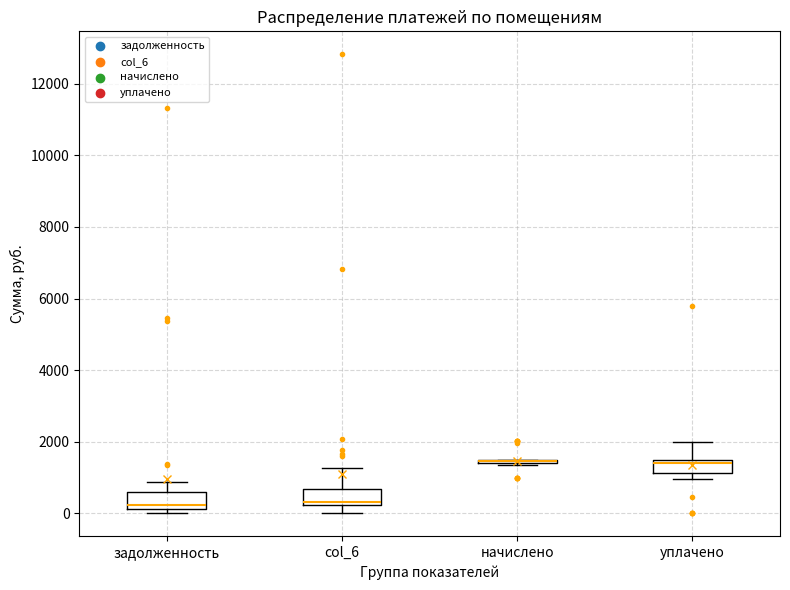

Where is the upper edge of the box for col_6 on the y-axis? The values are not printed on the chart, so give them approximately, as read against the axis.

600